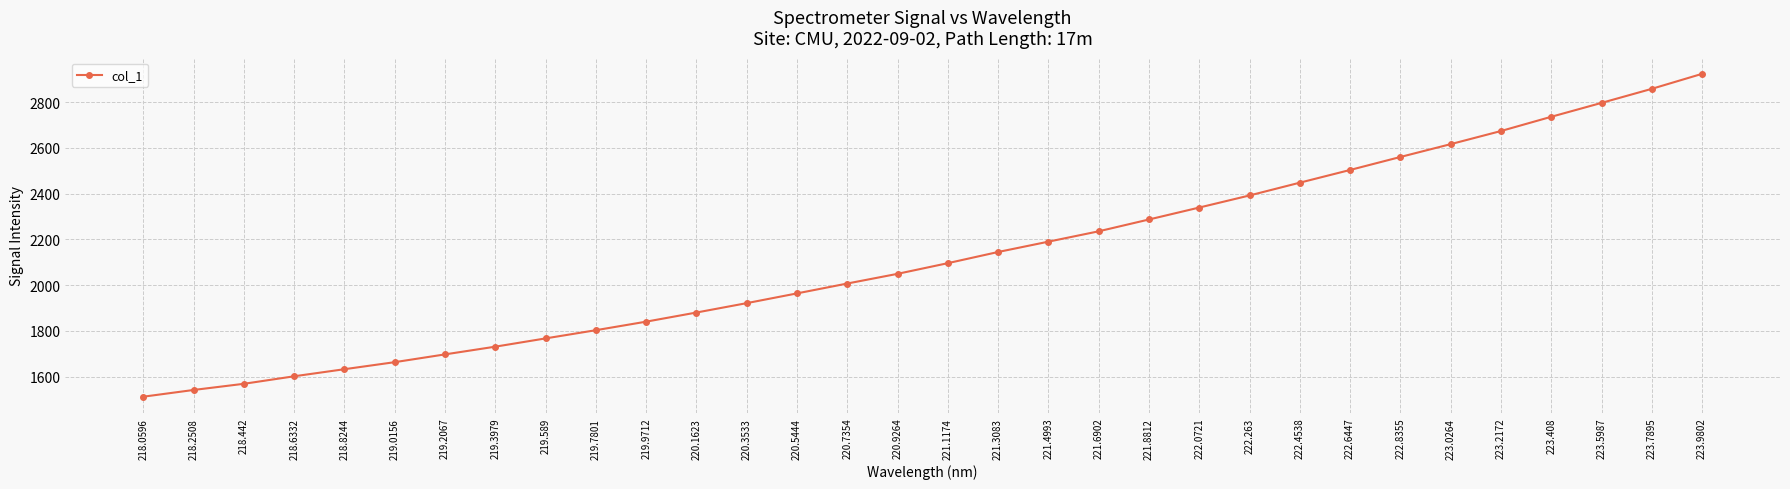

Read the value at 222.6447.

2503.6